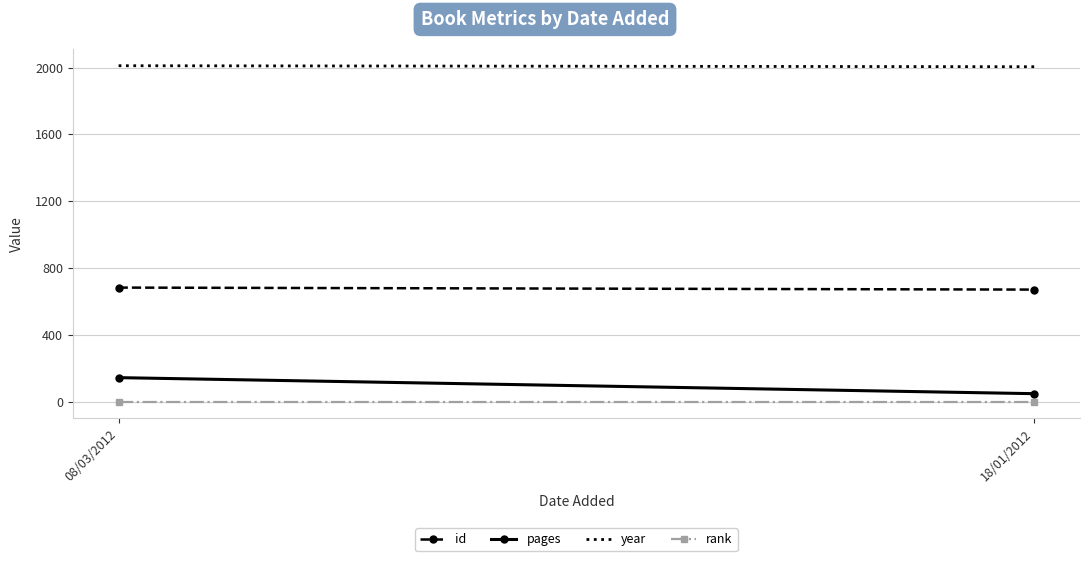

The value of pages at 08/03/2012 is 144. True or false?

True